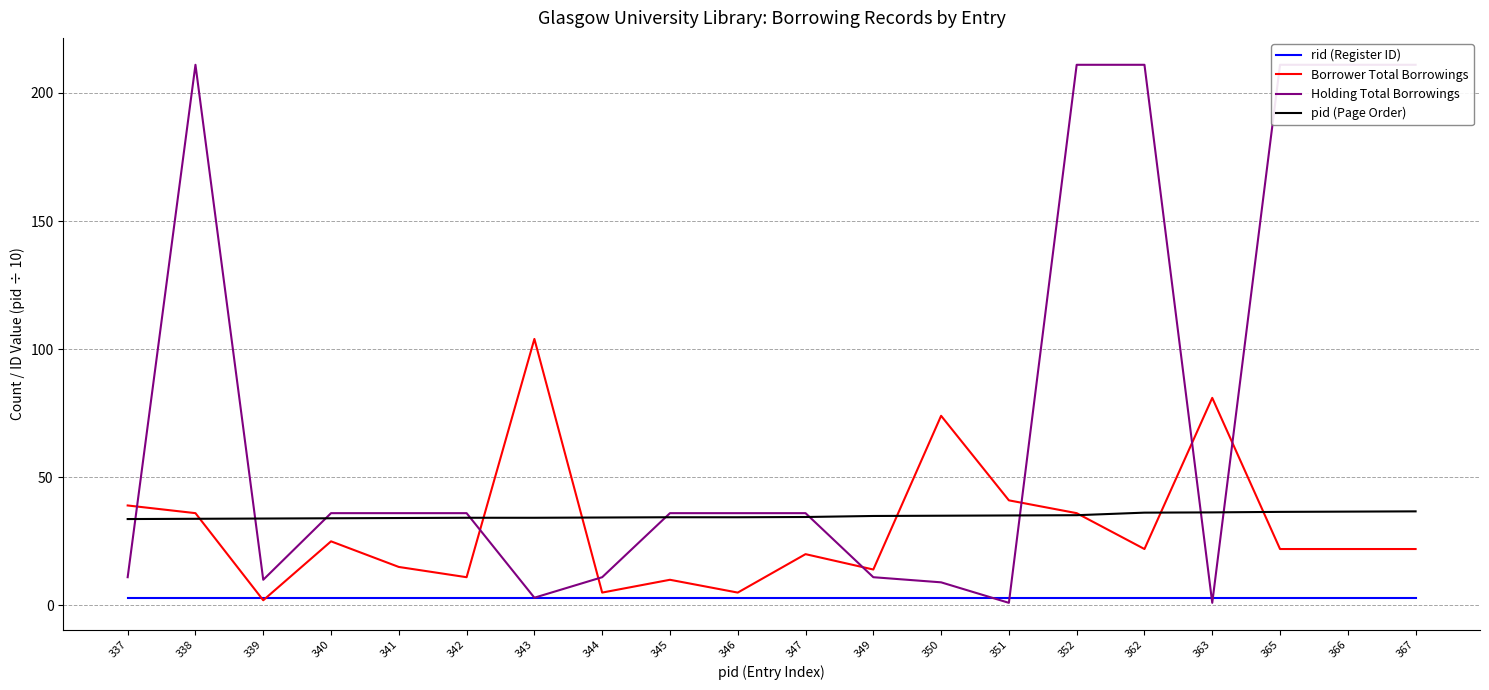

Where is Holding Total Borrowings nearest to the value 106?

340